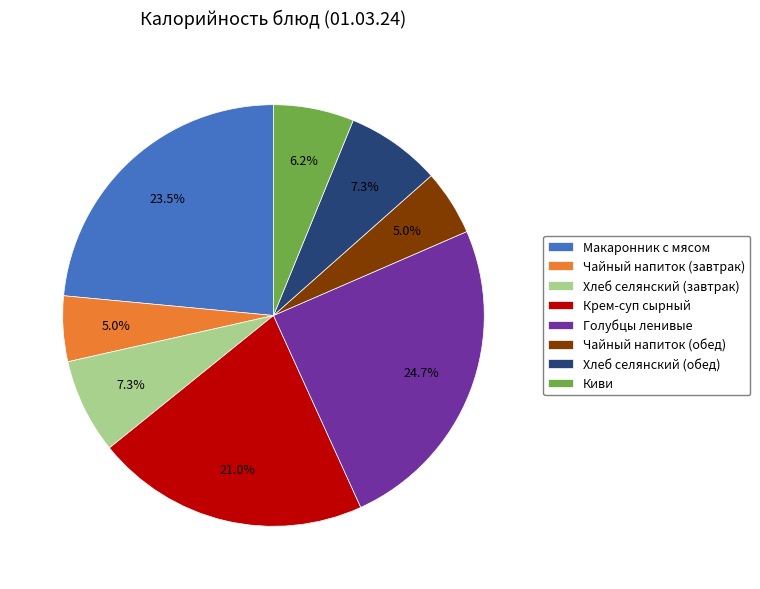

Is there any slice that represents more than half of the pie?

No